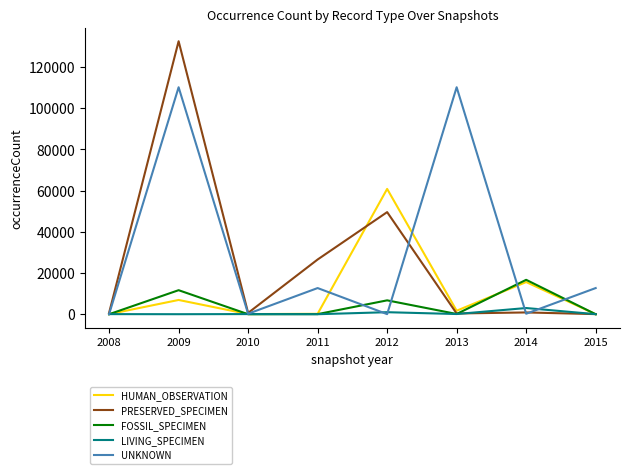

At how many categories does at least one series exceed 94334?

2